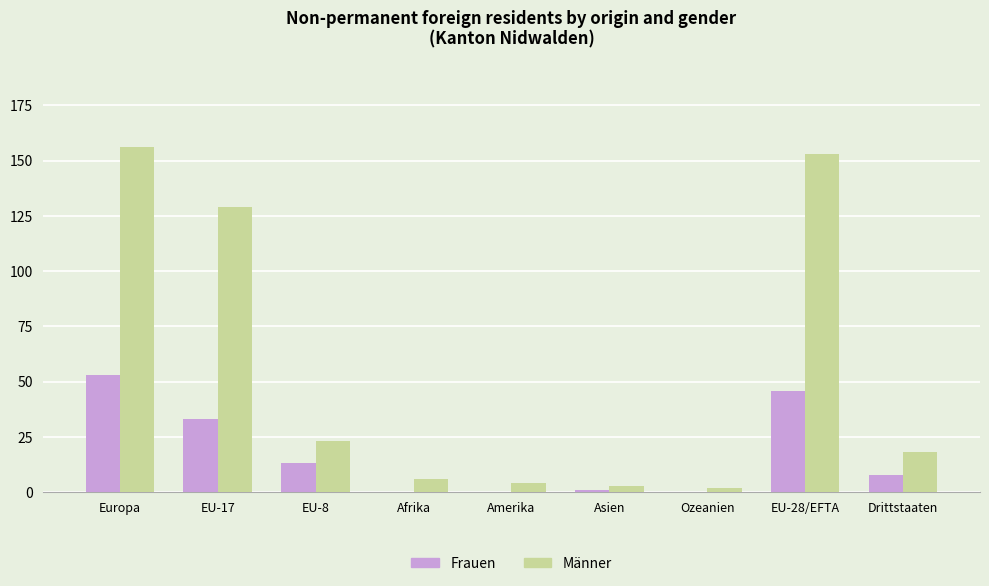

What is the maximum value shown in the chart?

156